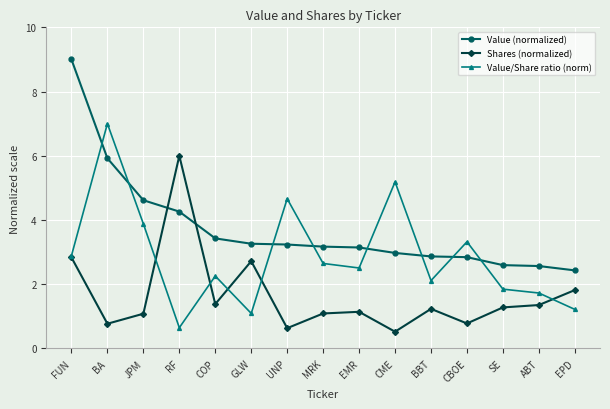

What is the label of the 5th point from the right?

BBT